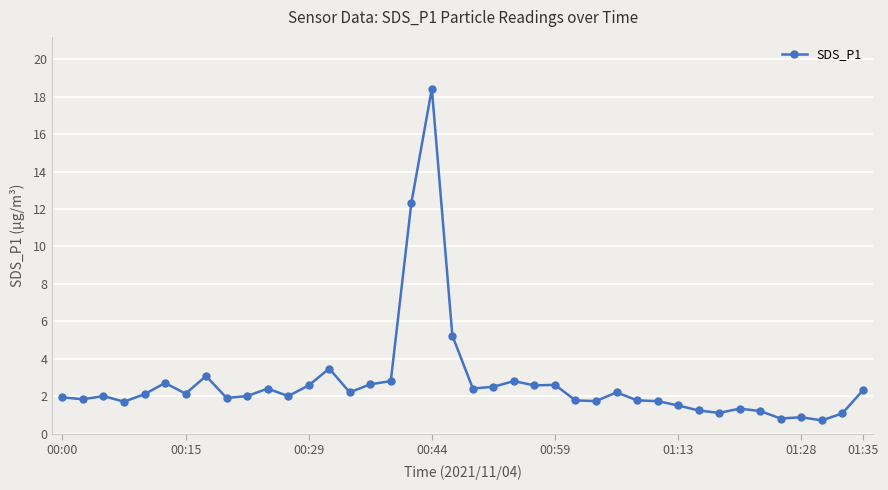

What is the value of the 39th point from the left?

1.1